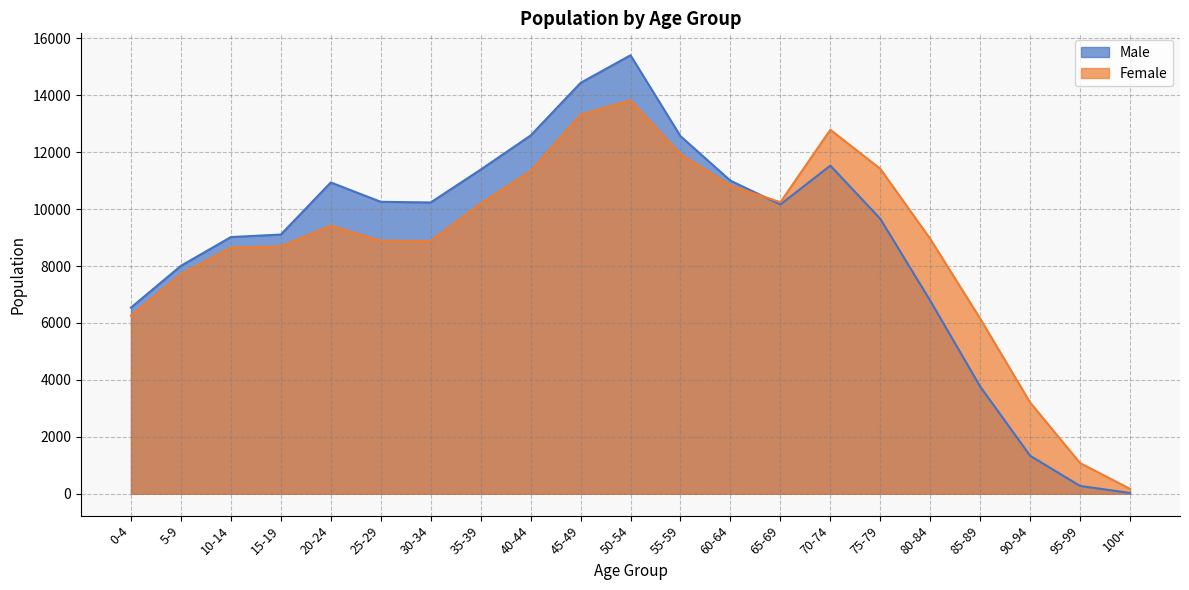

What is the difference between the maximum and minimum values in the Male series?

15383